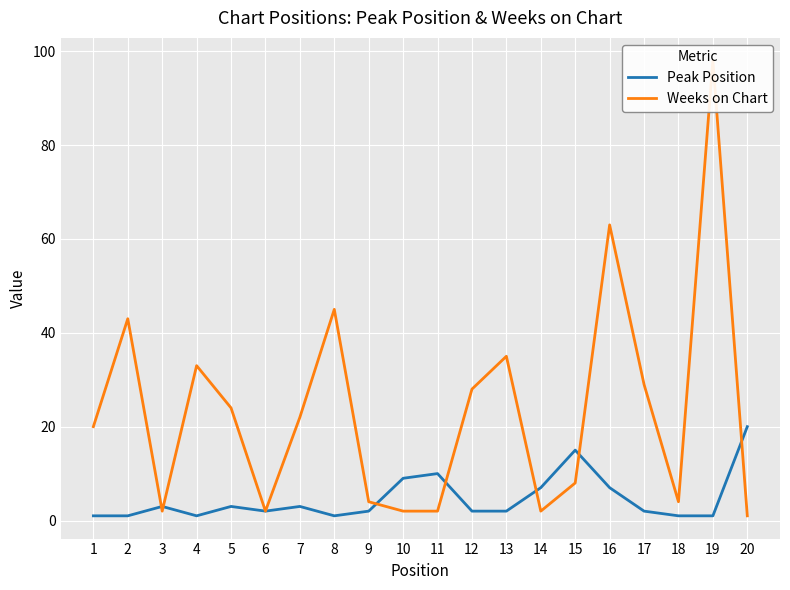

True or false: Peak Position has a value of 1 at 8.

True